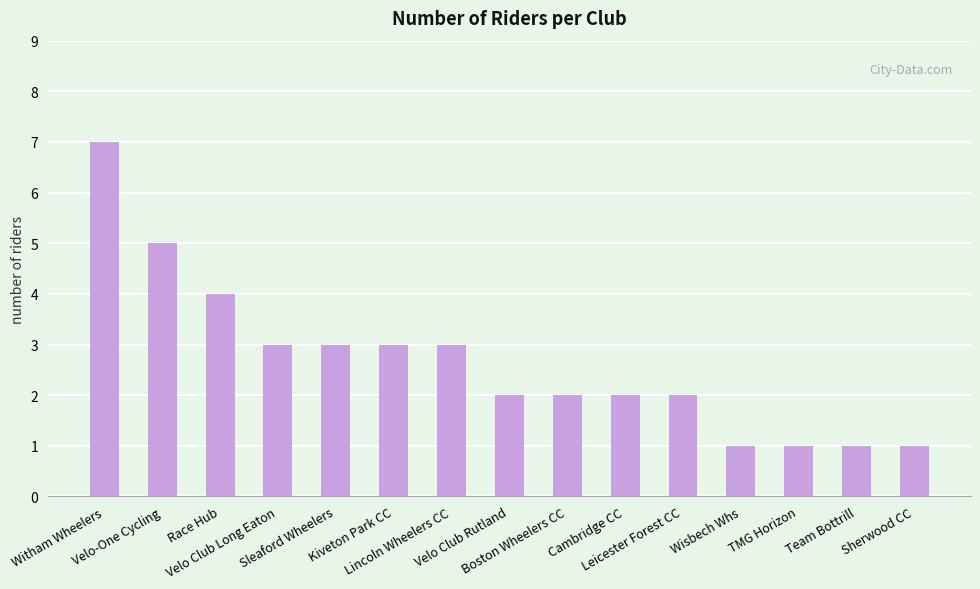

The chart shows a value of 2 at Boston Wheelers CC. True or false?

True